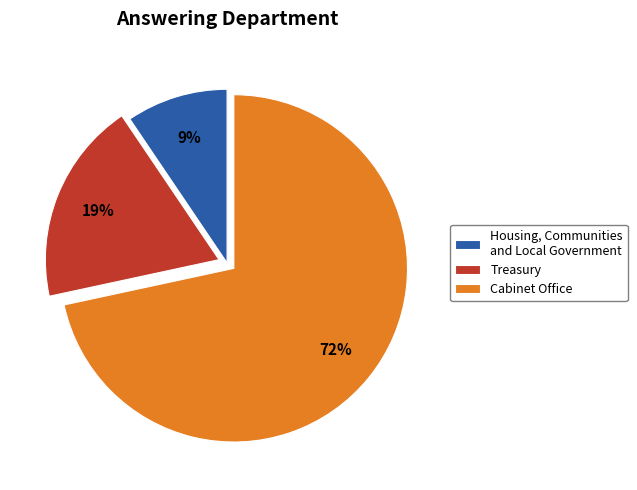

To the nearest percent, what is the combined percentage of Housing, Communities and Local Government and Treasury?

28%